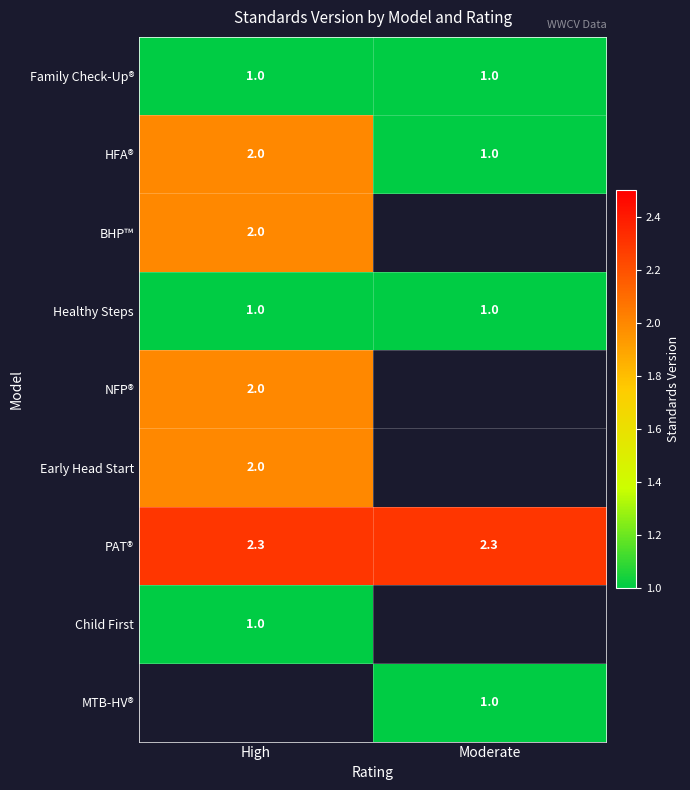

How many data points does each series have?

2